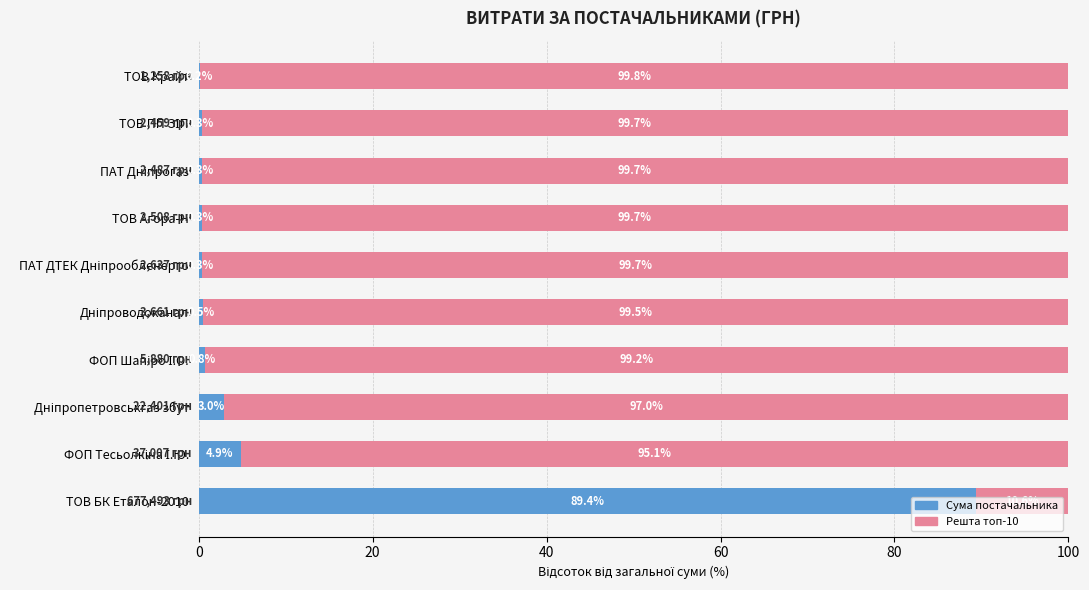

What is the total value across all series at ТОВ БК Еталон-2010?

100.0